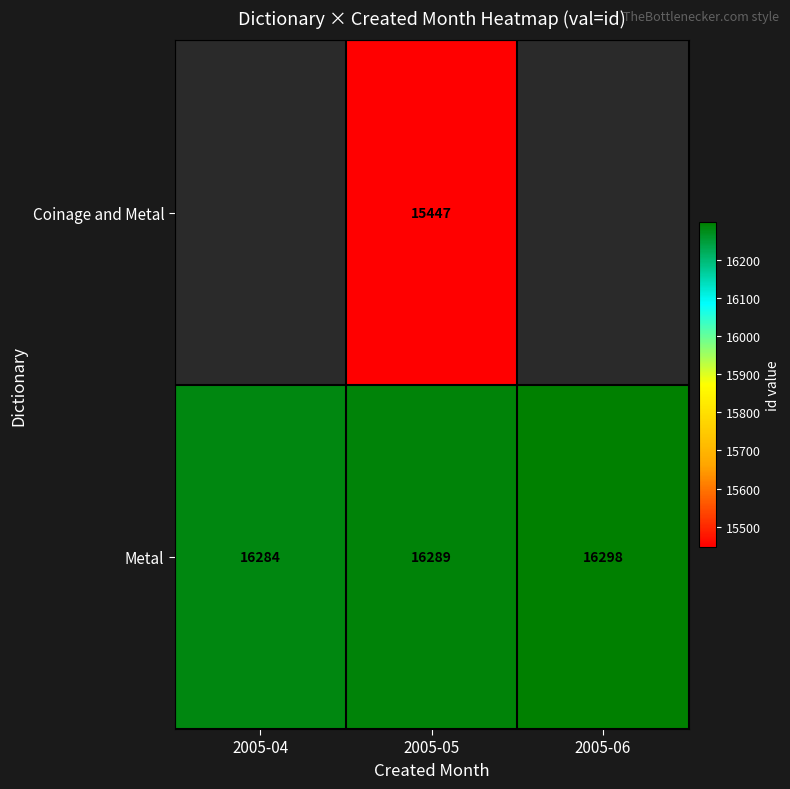

Count the number of data series in this chart.

2